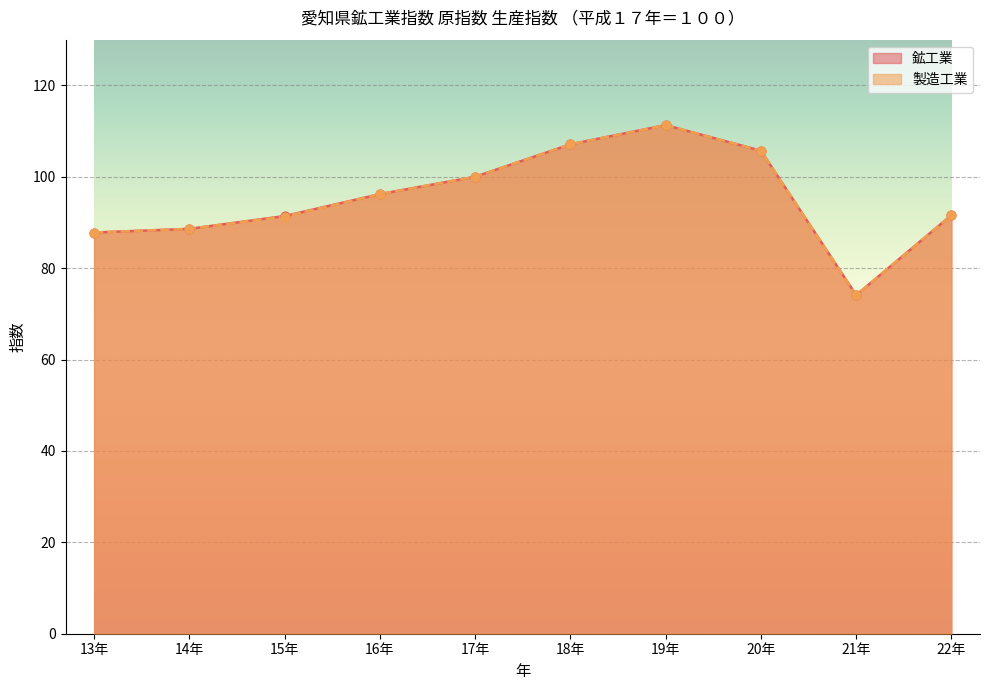

Which series has the largest total across all categories?

鉱工業